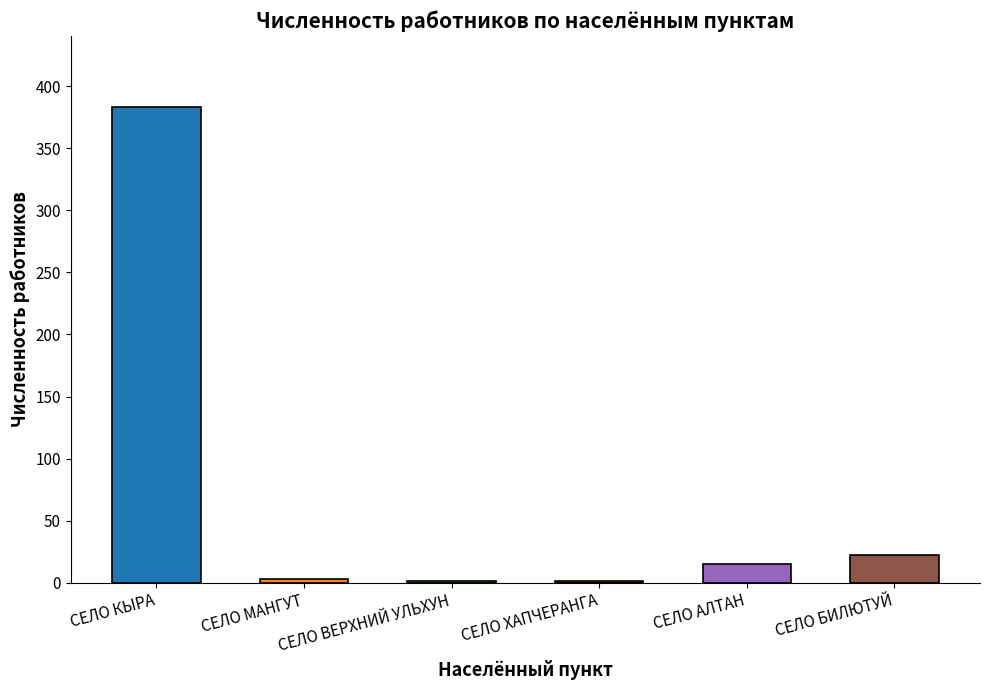

What is the sum of all values?

425